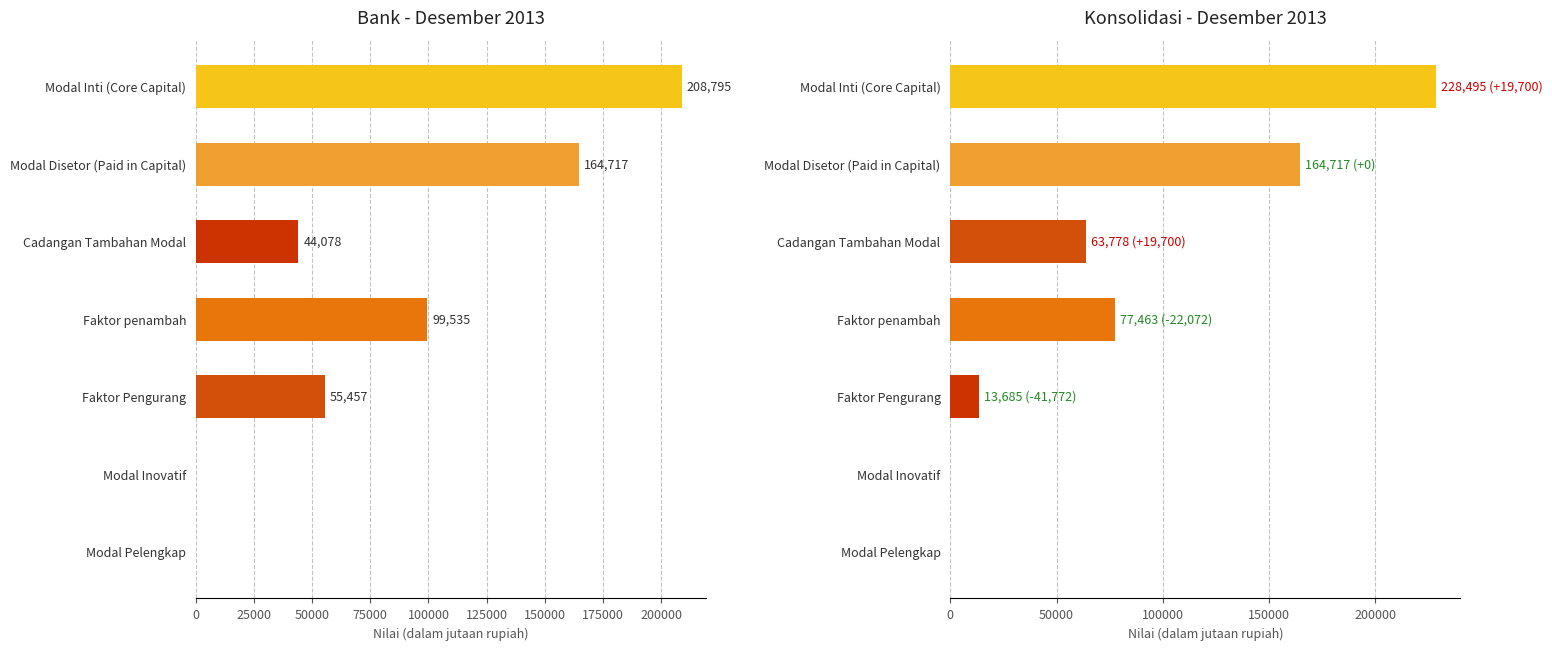

How many values in the Konsolidasi Desember 2013 series are below 63778?

3